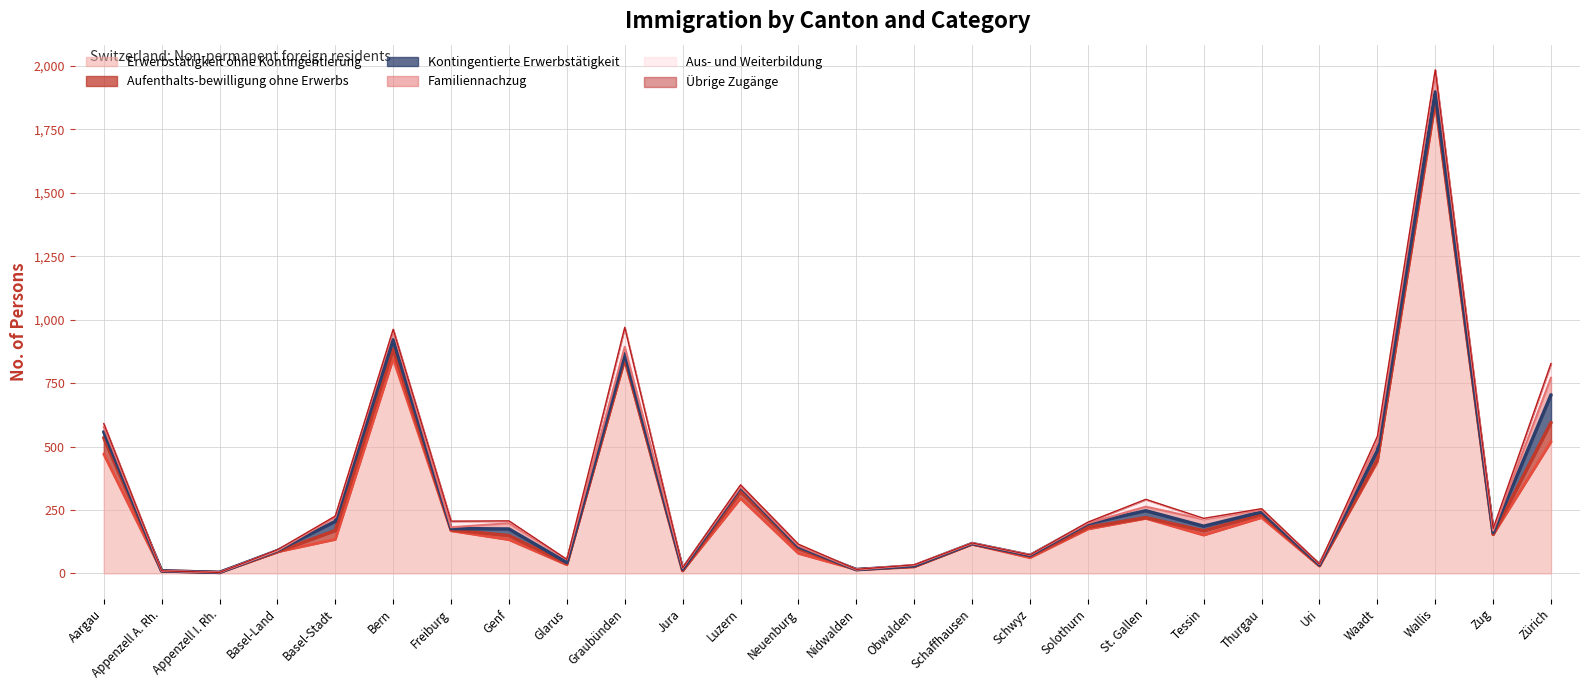

In Aufenthalts-bewilligung ohne Erwerbs, how many points are higher than both neighbors (excluding endpoints)?

6